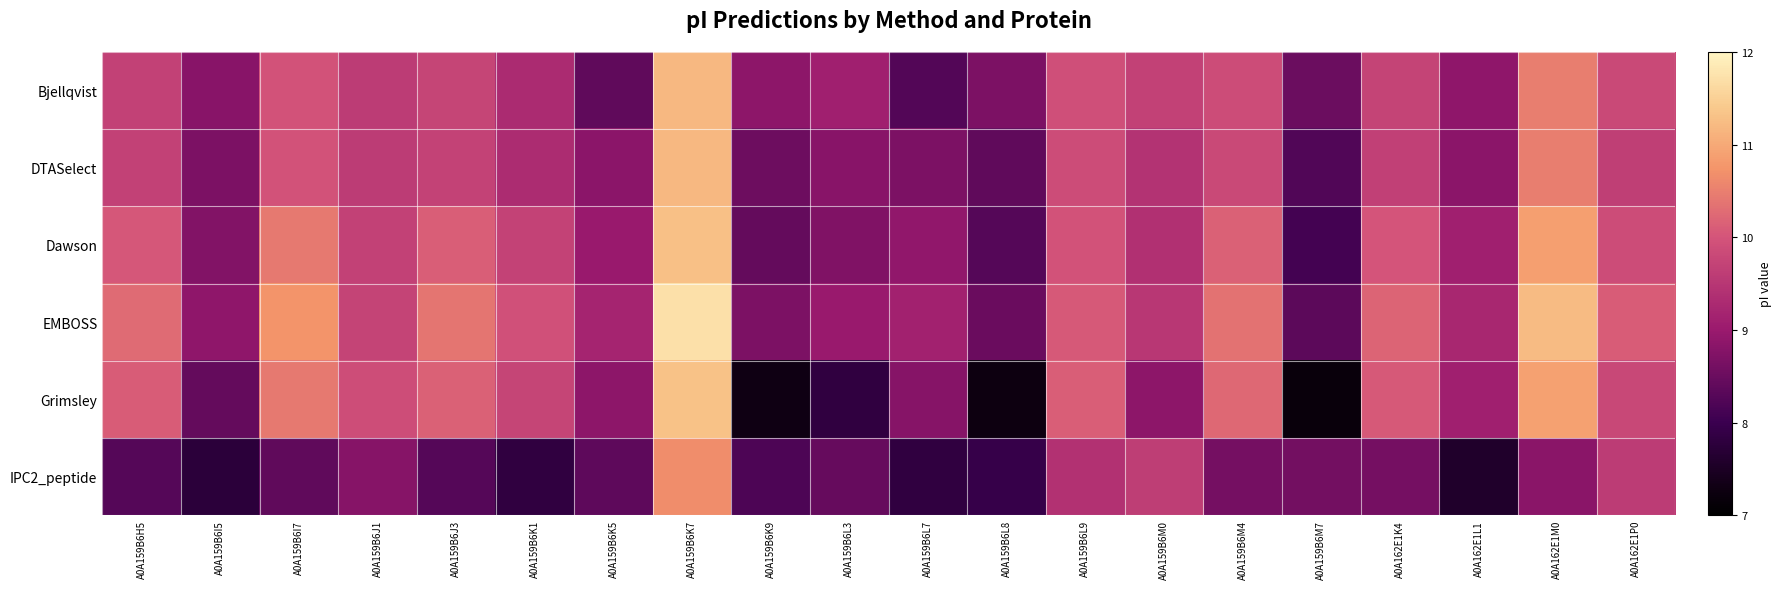

At which category is the sum across all series the highest?

A0A159B6K7